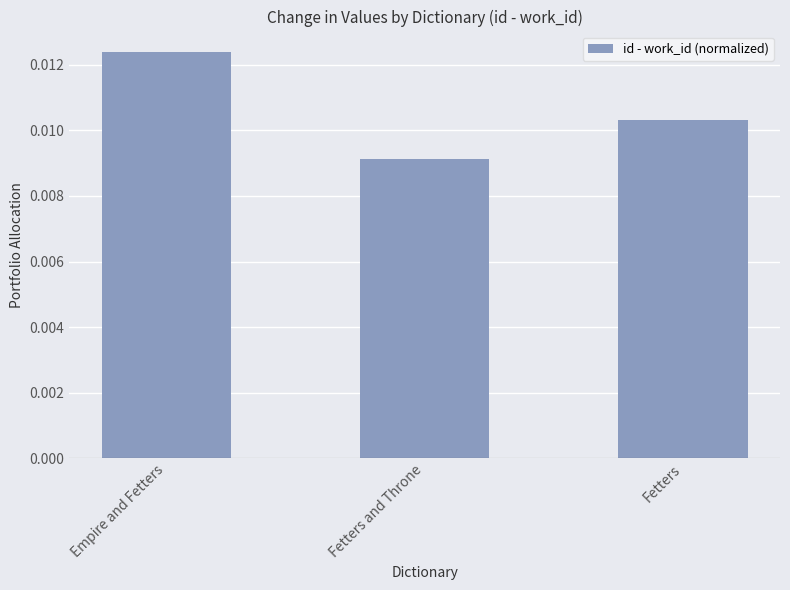

Count the values in the range 0 to 1.

3